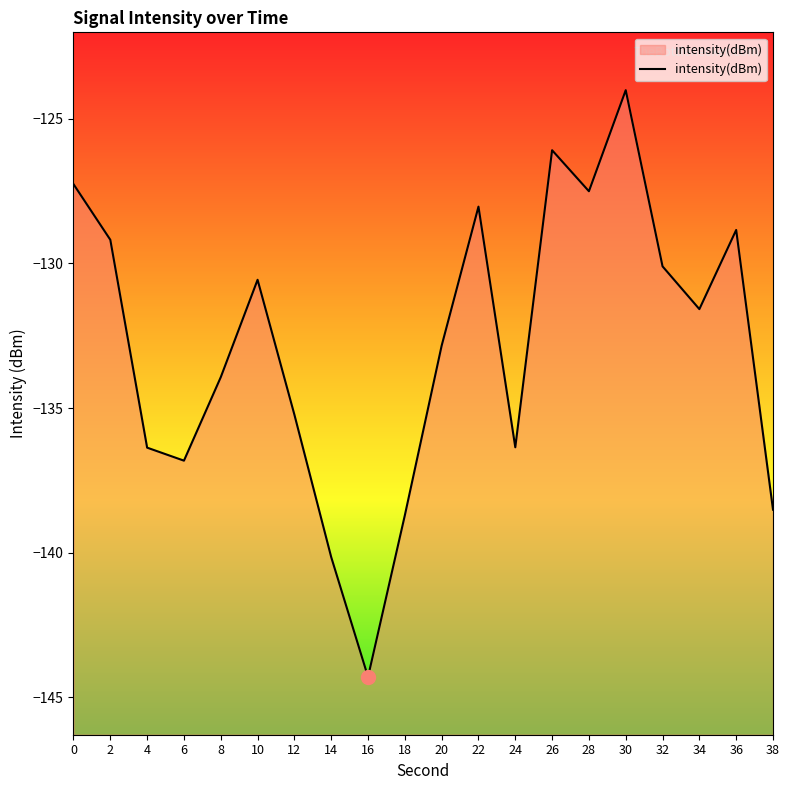

What is the change in value from 4 to 12?

+1.1